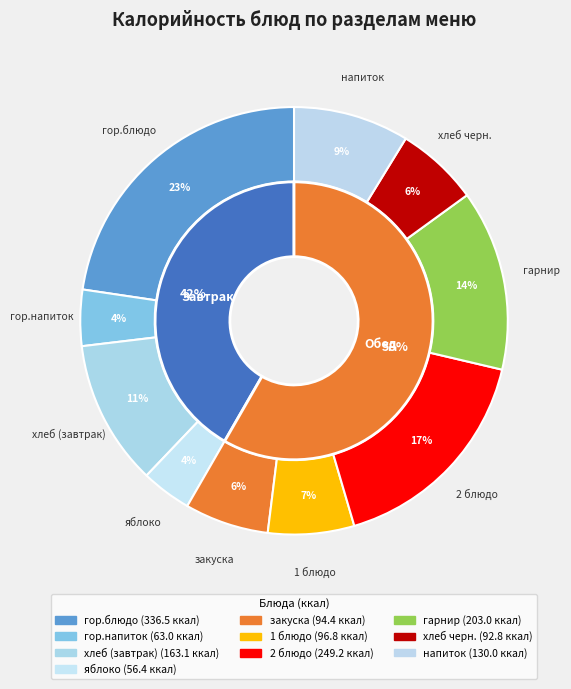

Rank the categories by value from highest to lowest.

гор.блюдо, 2 блюдо, гарнир, хлеб (завтрак), напиток, 1 блюдо, закуска, хлеб черн., гор.напиток, яблоко